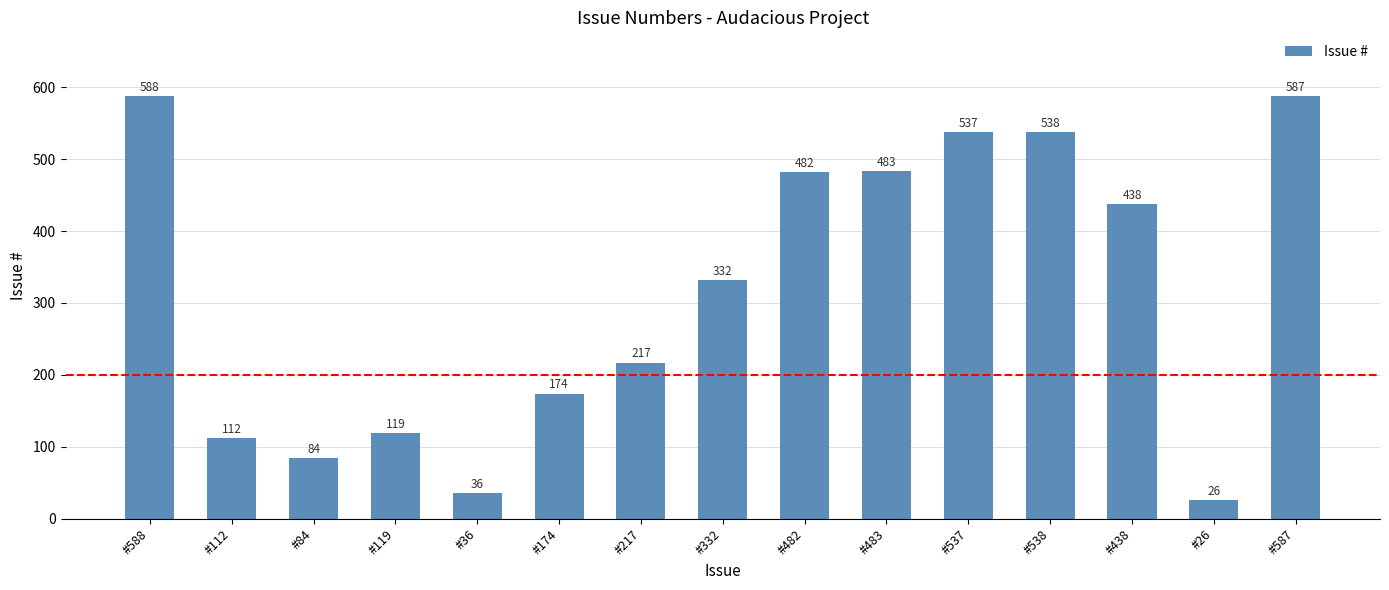

What position from the left is #537?

11